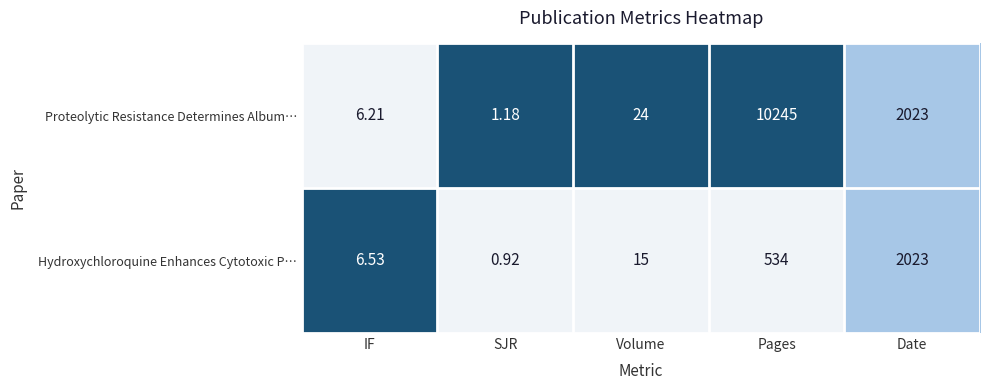

Which series has the widest spread of values?

Proteolytic Resistance Determines Album…